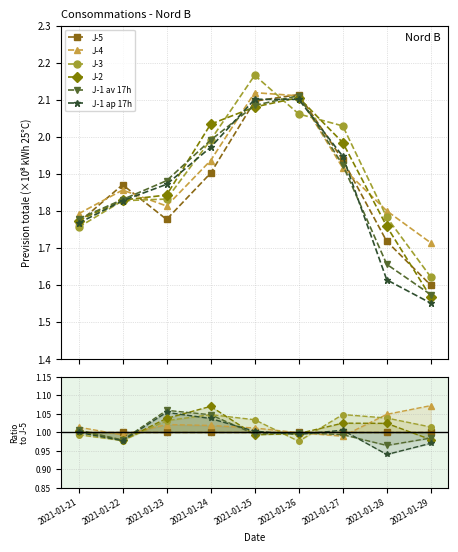

The J-1 av 17h series shows 1.6 at 2021-01-27. True or false?

False